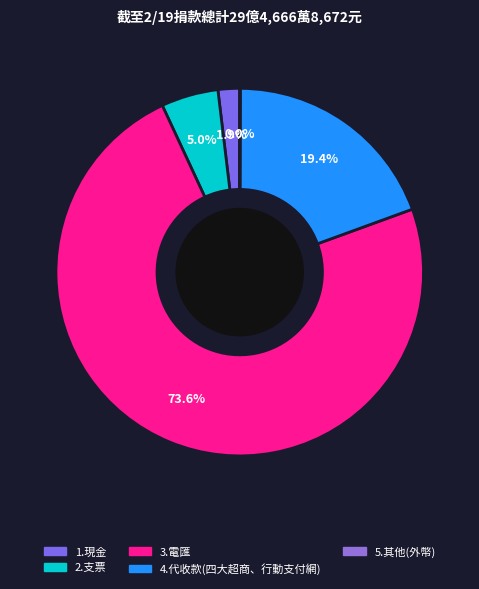

What is the change in value from 1.現金 to 4.代收款(四大超商、行動支付網)?

+515340509